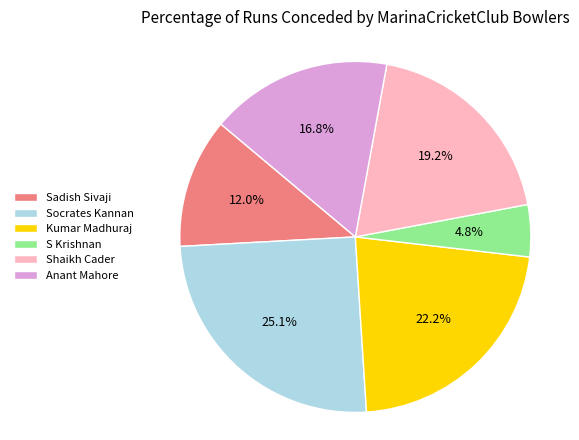

The Sadish Sivaji slice represents 19% of the pie. True or false?

False